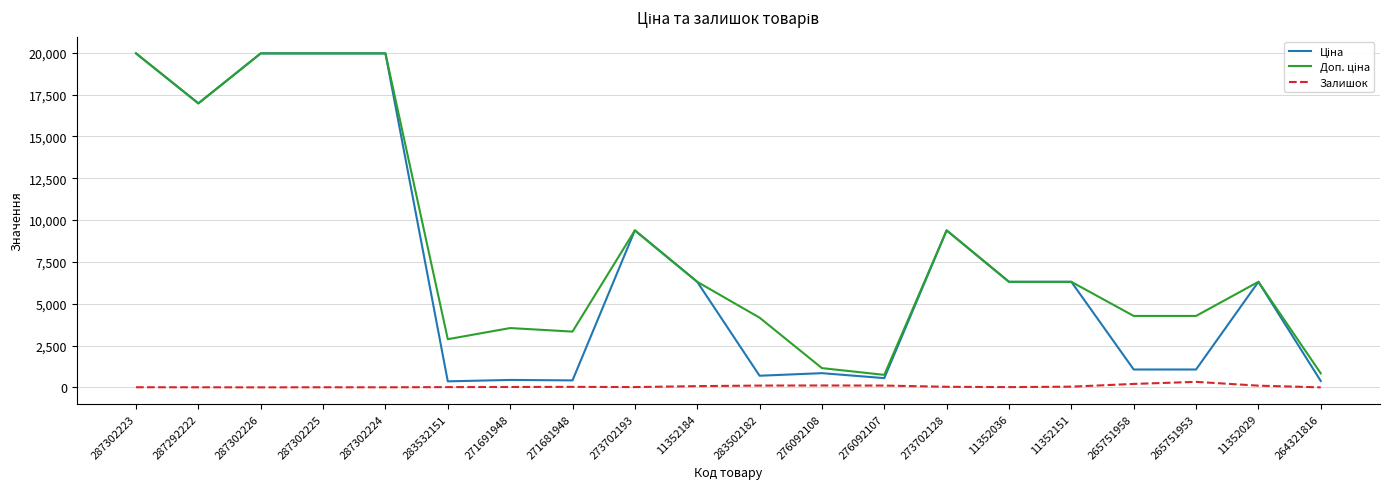

What is the maximum value shown in the chart?

19964.2